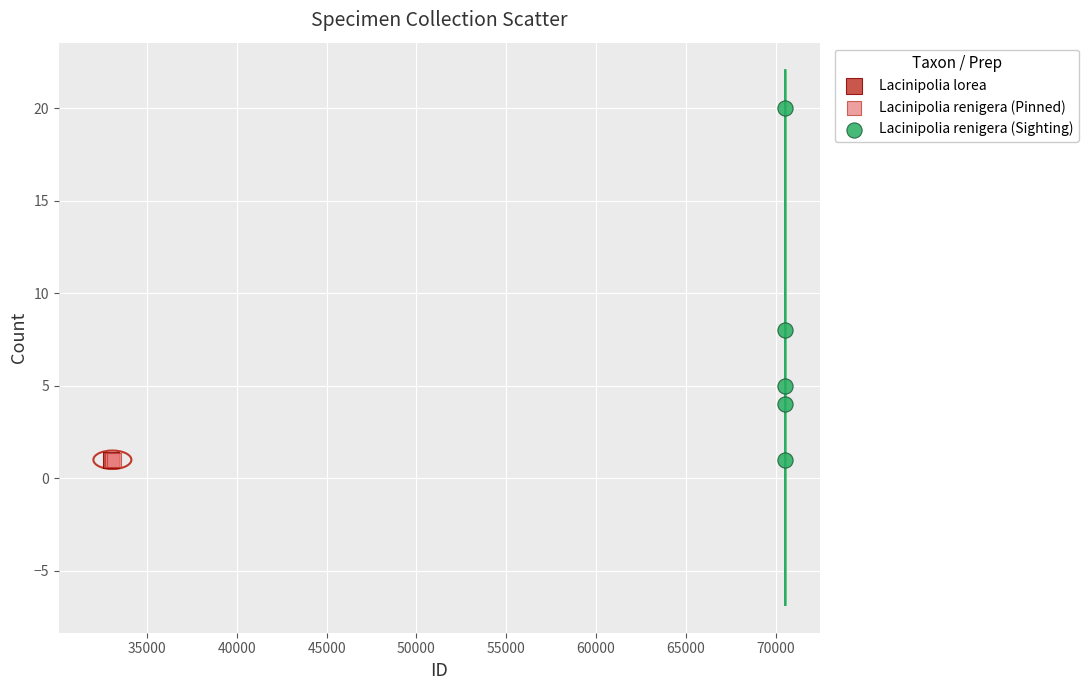

What are all the series names shown in the legend?

Lacinipolia lorea, Lacinipolia renigera (Pinned), Lacinipolia renigera (Sighting)